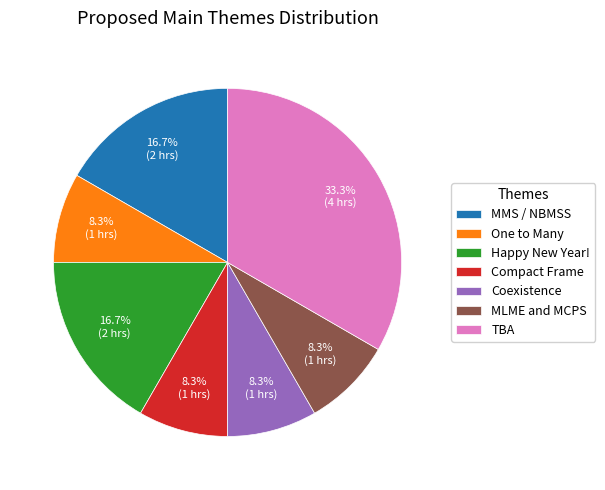

Is it true that Compact Frame is 8% of the pie?

True